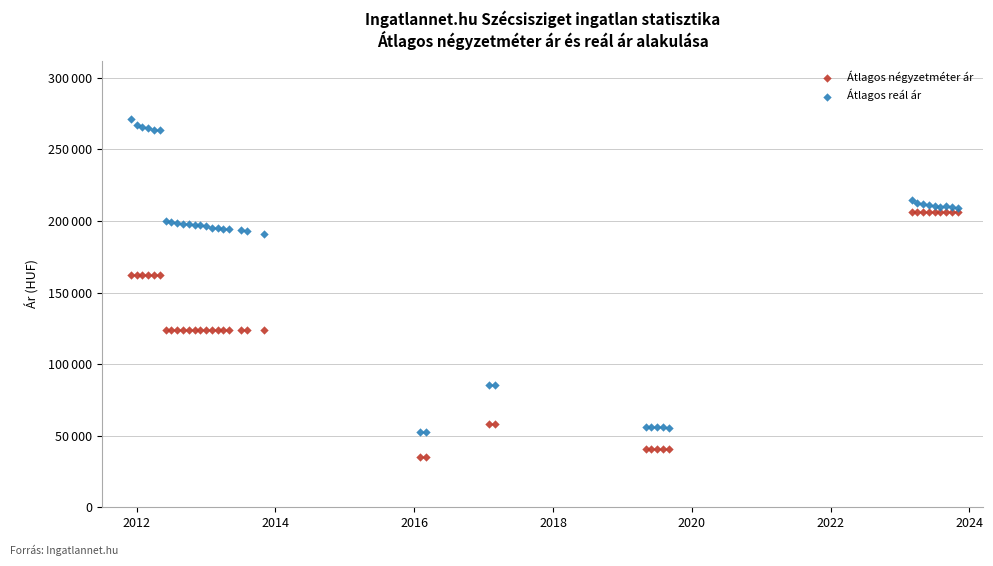

Which series reaches the minimum Y coordinate?

Átlagos négyzetméter ár